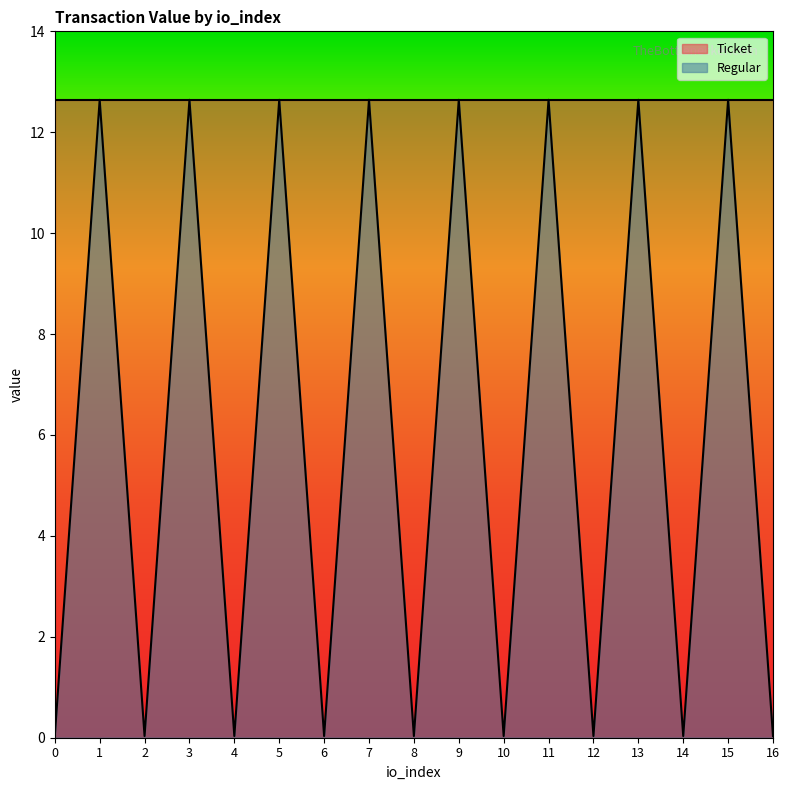

What is the average value?

6.0